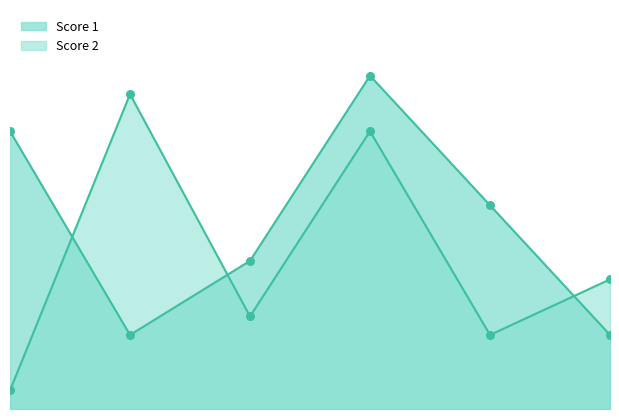

What is the total value across all series at 1?

16